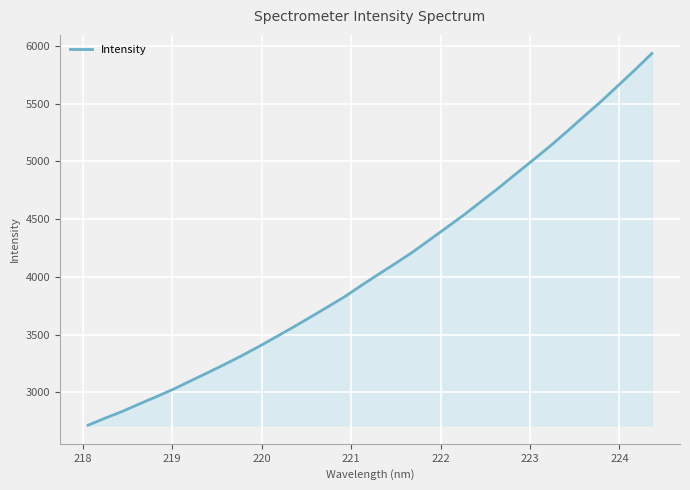

What is the smallest value displayed?

2713.7